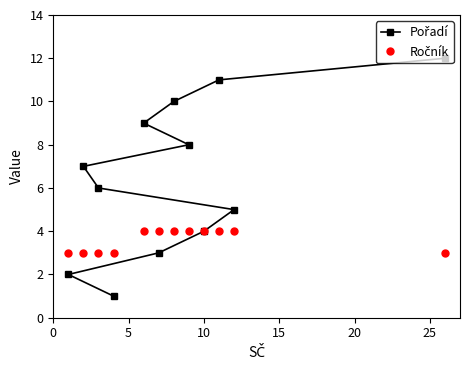

What is the maximum value shown in the chart?

12